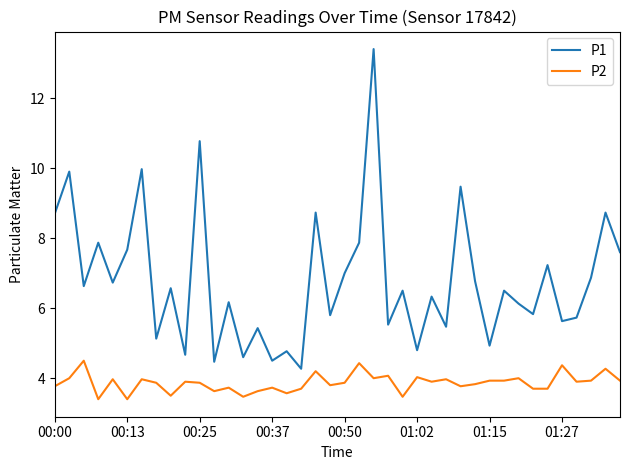

Rank the series by their maximum value, from lowest to highest.

P2, P1